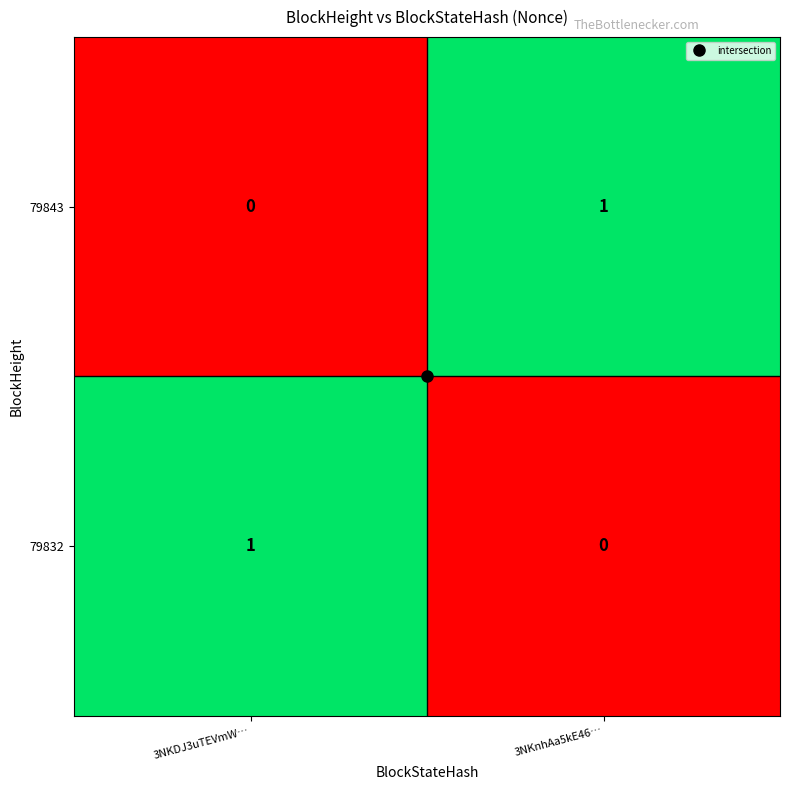

True or false: 79843 has a value of 1 at 3NKnhAa5kE46….

True